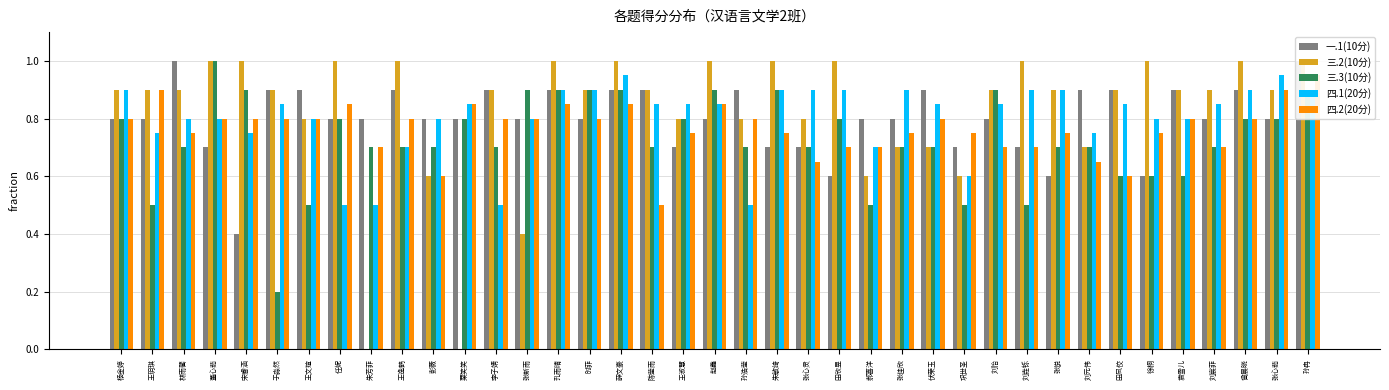

What is the total value across all series at 刘怡?

4.2